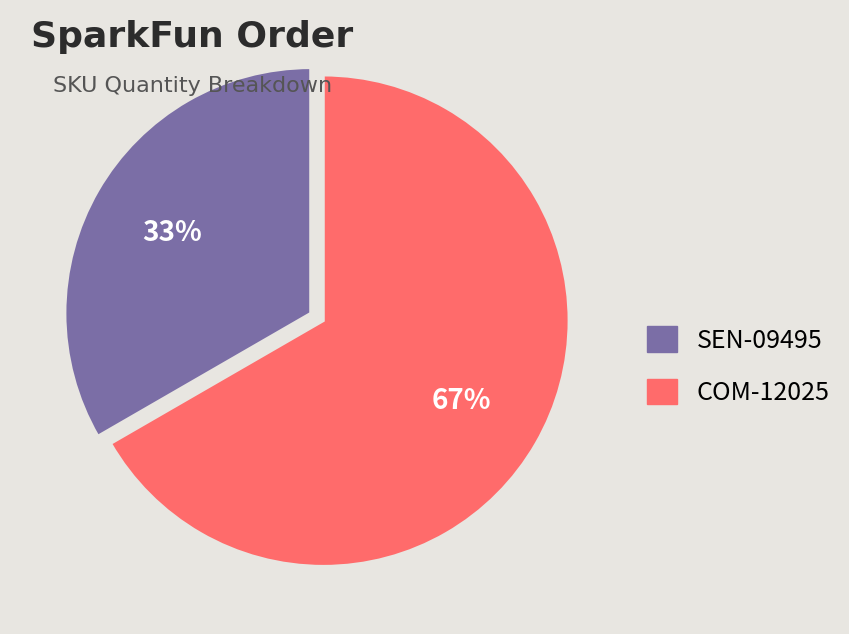

To the nearest percent, what is the combined percentage of COM-12025 and SEN-09495?

100%